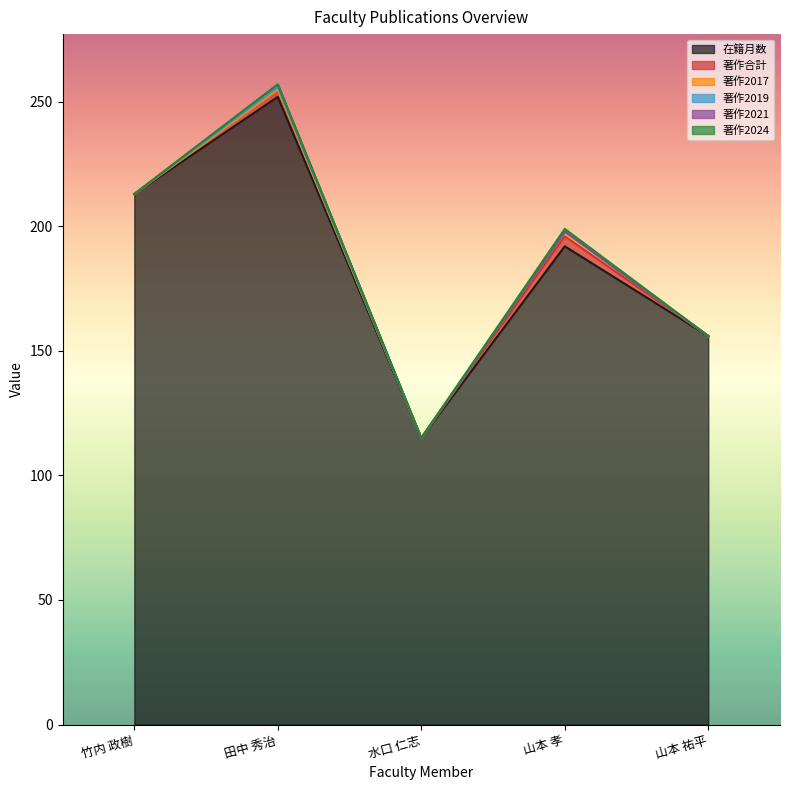

How many data points does each series have?

5